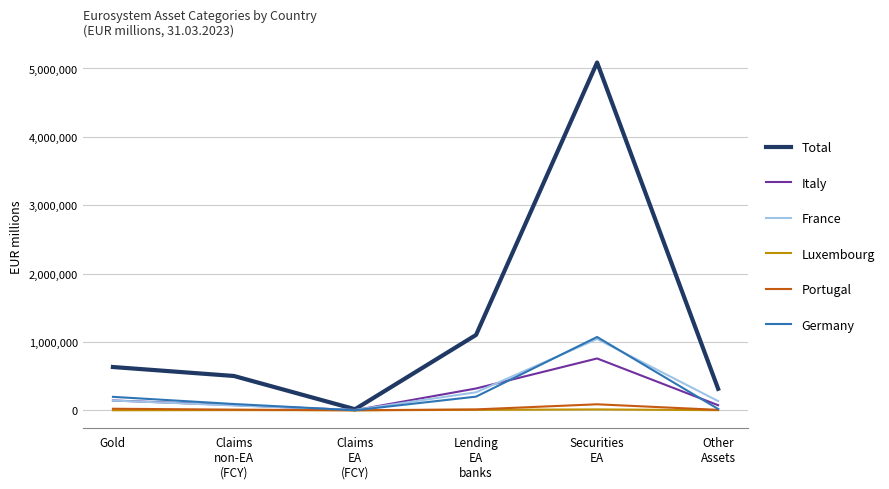

At which label does Portugal first exceed 12821?

Gold